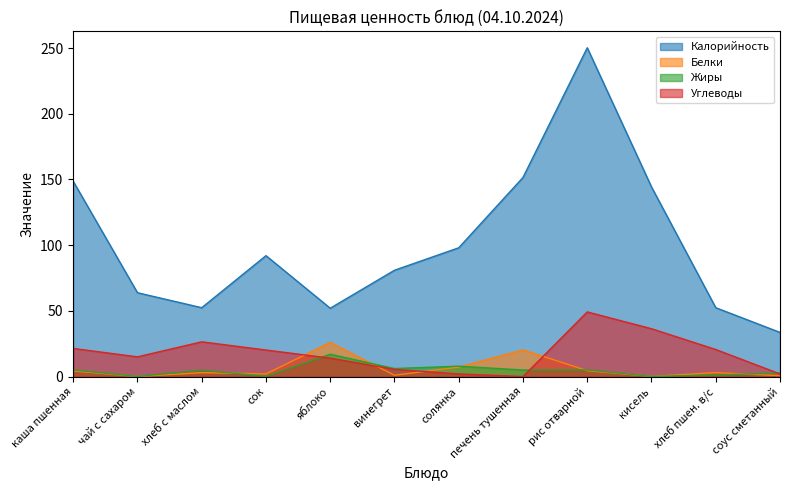

What is the maximum value shown in the chart?

250.2